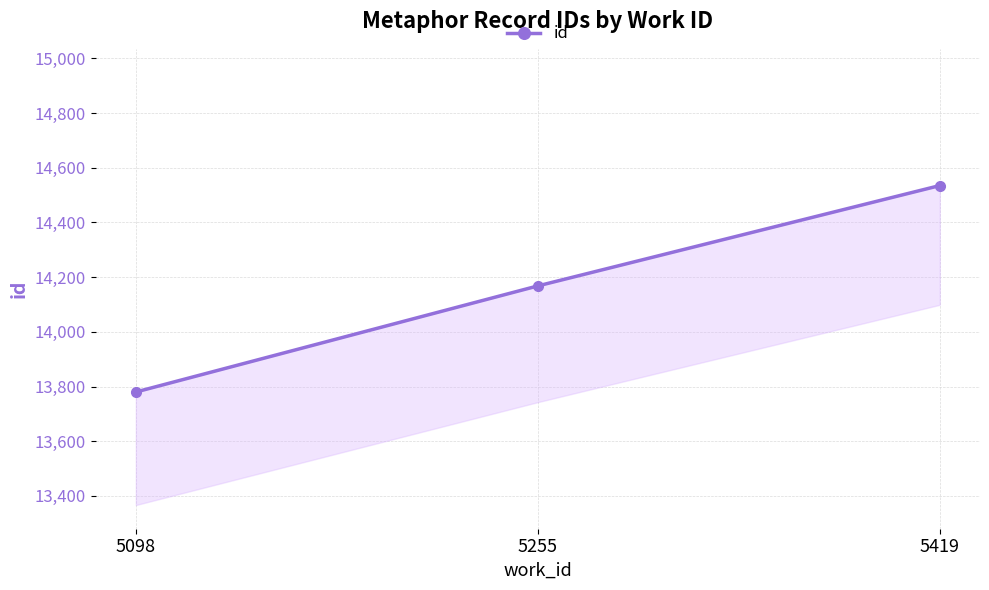

Reading left to right, transcribe all the data shown in this chart.

13780	14168	14535